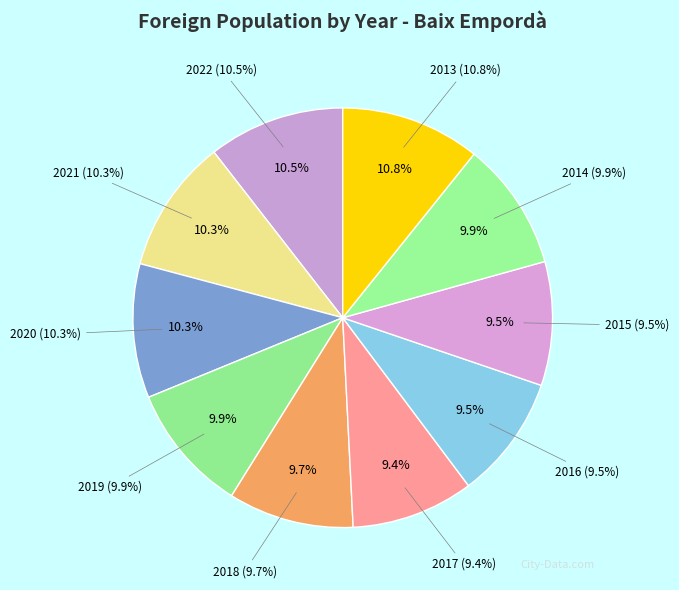

How many segments does this pie chart have?

10